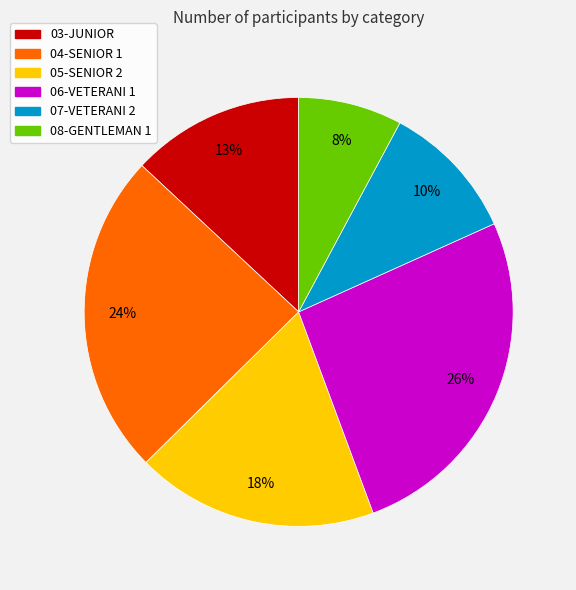

Do 05-SENIOR 2 and 04-SENIOR 1 together represent more than half of the pie?

No